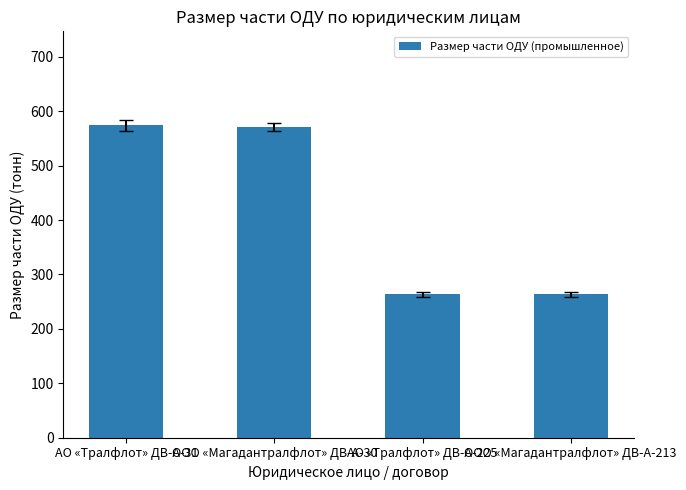

What is the minimum value shown in the chart?

263.6